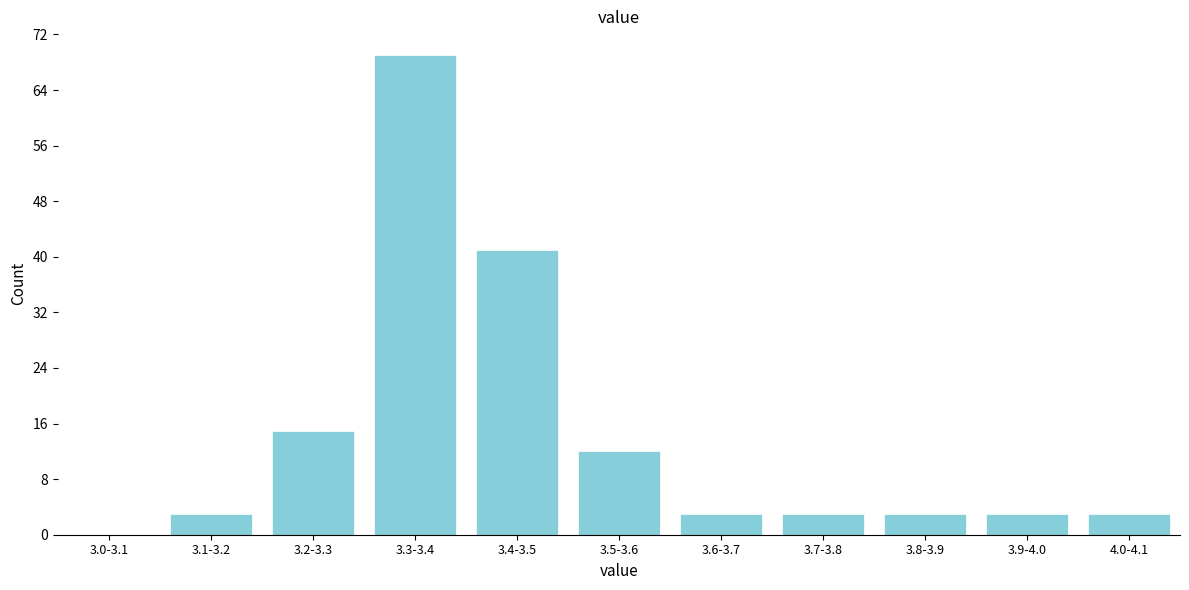

Reading left to right, list all the values displayed in this chart.

3.0-3.1=0	3.1-3.2=3	3.2-3.3=15	3.3-3.4=69	3.4-3.5=41	3.5-3.6=12	3.6-3.7=3	3.7-3.8=3	3.8-3.9=3	3.9-4.0=3	4.0-4.1=3